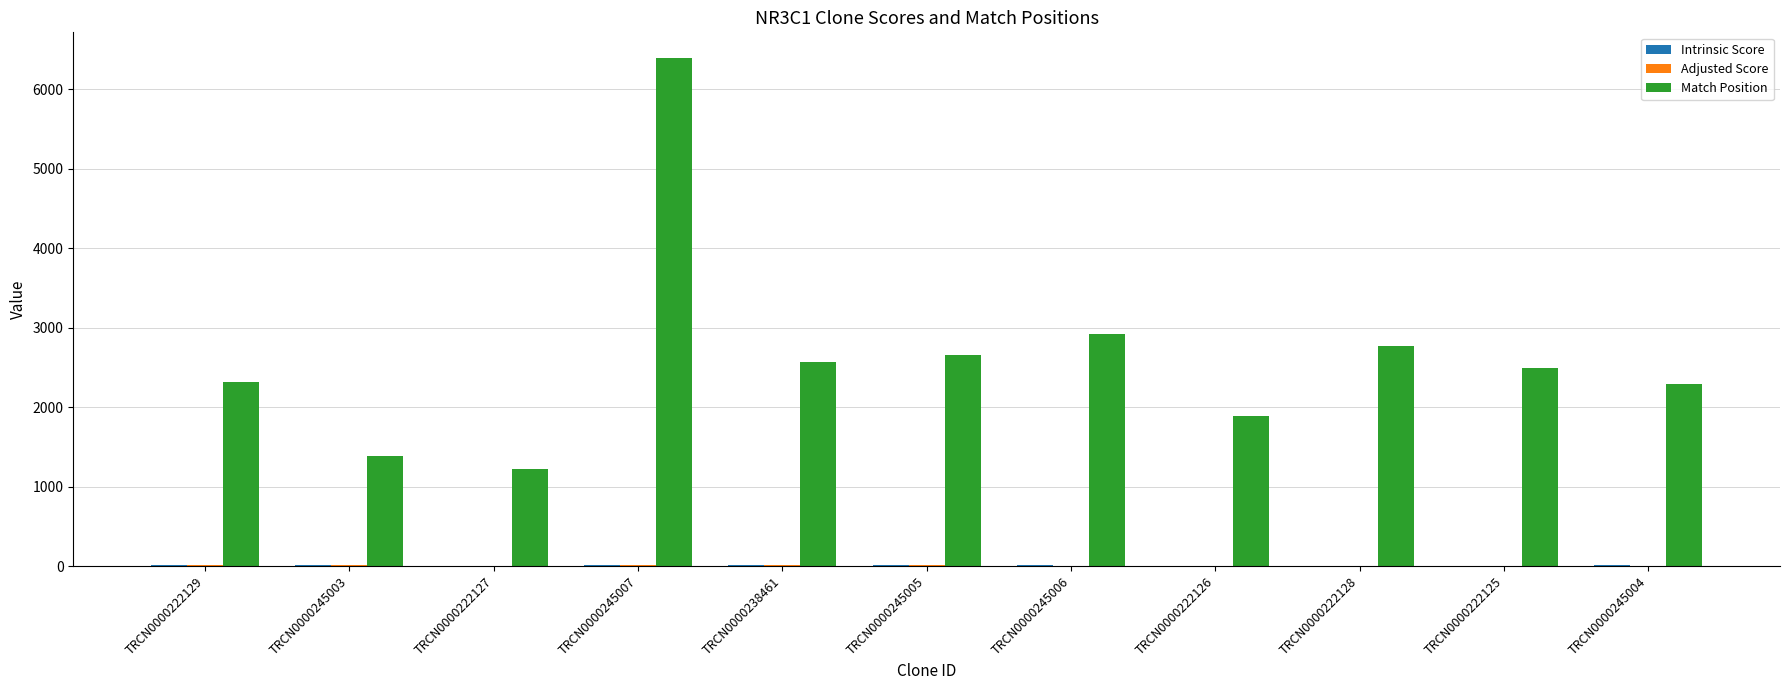

What is the approximate value of Match Position at TRCN0000222128?

2770.0